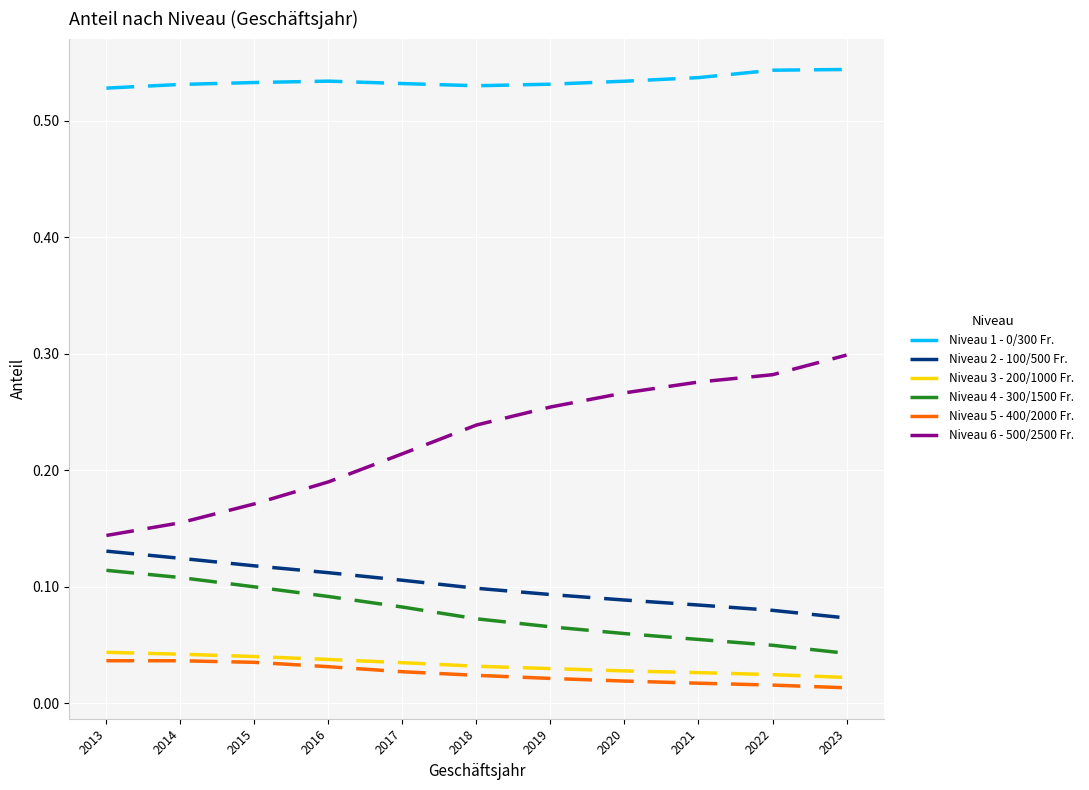

Which series has the widest spread of values?

Niveau 6 - 500/2500 Fr.